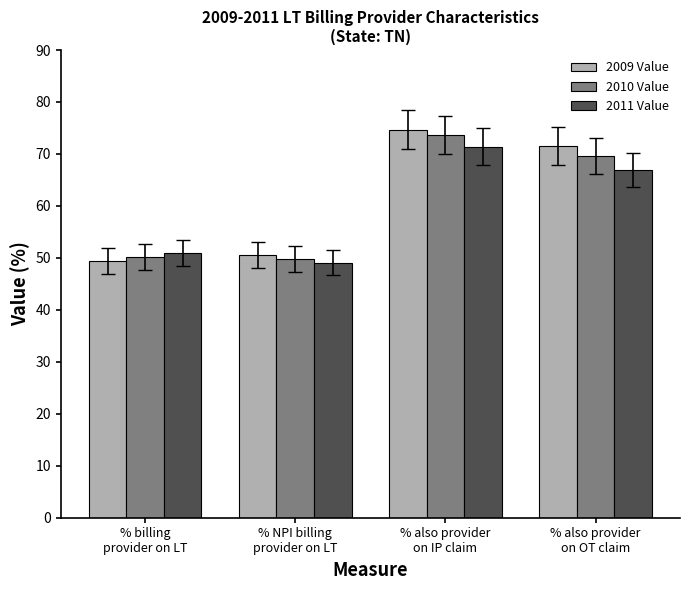

How many groups of bars are there?

4